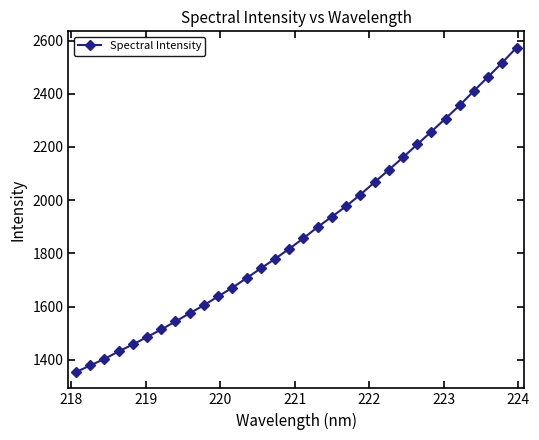

What is the difference between the second highest and second lowest values?

1138.8